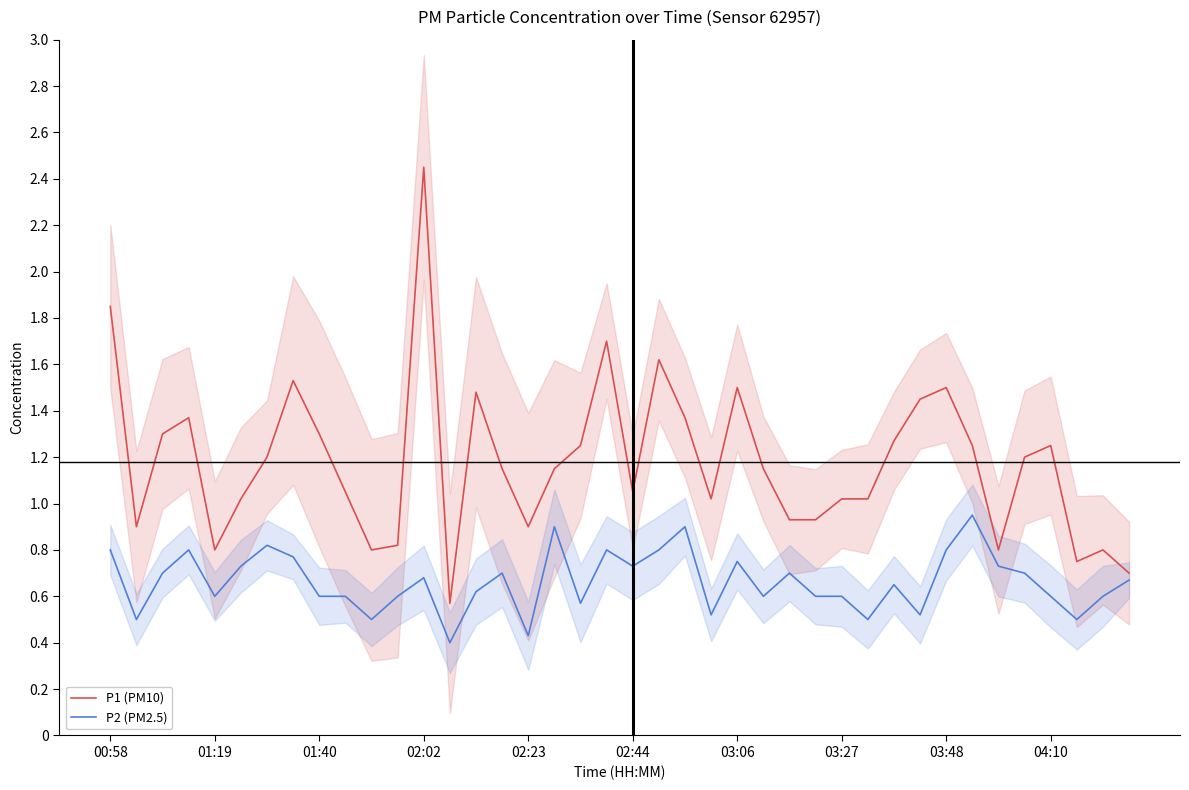

What is the average value of the P1 (PM10) series?

1.2